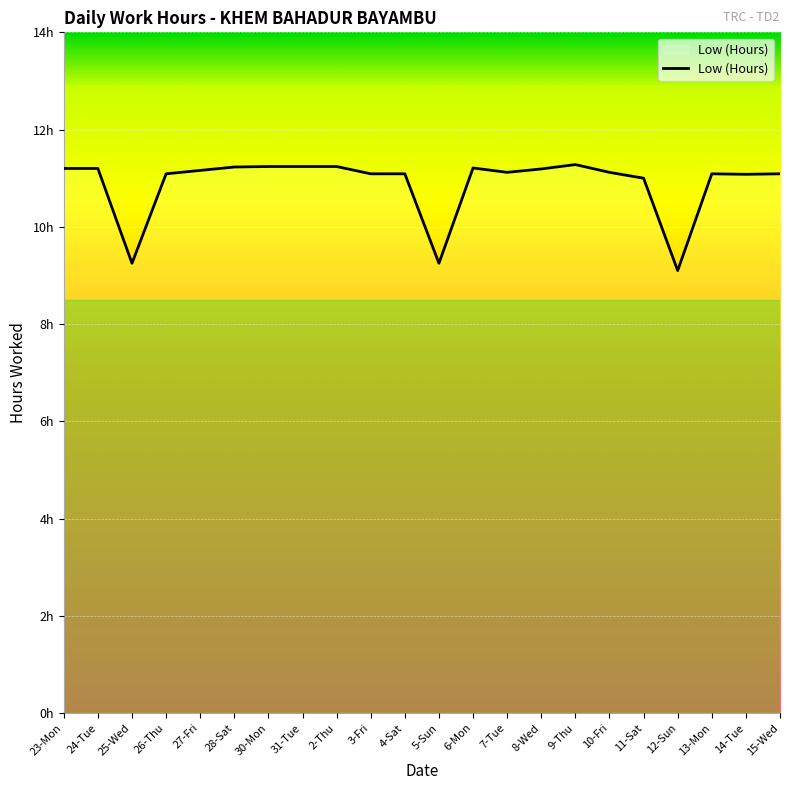

Rank the categories by value from lowest to highest.

12-Sun, 25-Wed, 5-Sun, 11-Sat, 14-Tue, 26-Thu, 3-Fri, 4-Sat, 13-Mon, 15-Wed, 7-Tue, 10-Fri, 27-Fri, 8-Wed, 23-Mon, 24-Tue, 6-Mon, 28-Sat, 30-Mon, 31-Tue, 2-Thu, 9-Thu